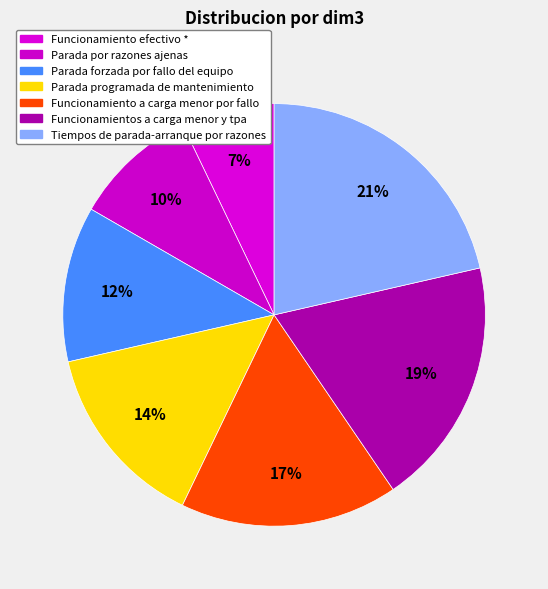

What percentage is the Tiempos de parada-arranque por razones slice, to the nearest percent?

21%